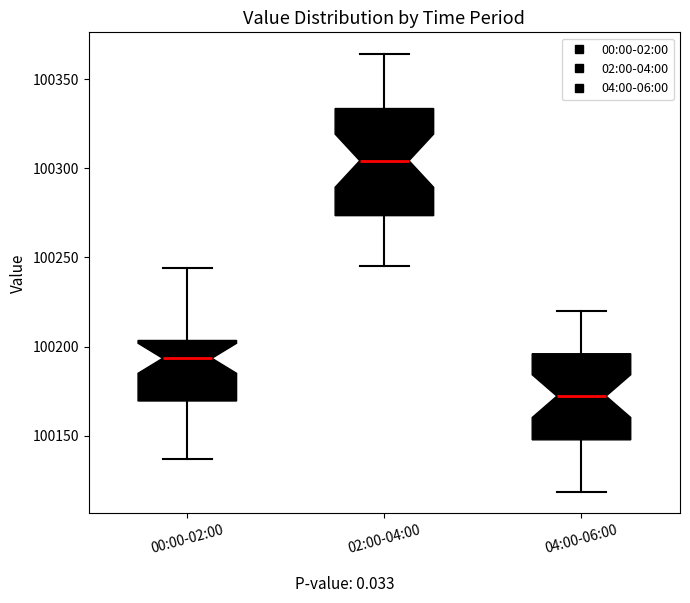

Comparing the boxes themselves (not the whiskers), which one is the tallest?

02:00-04:00